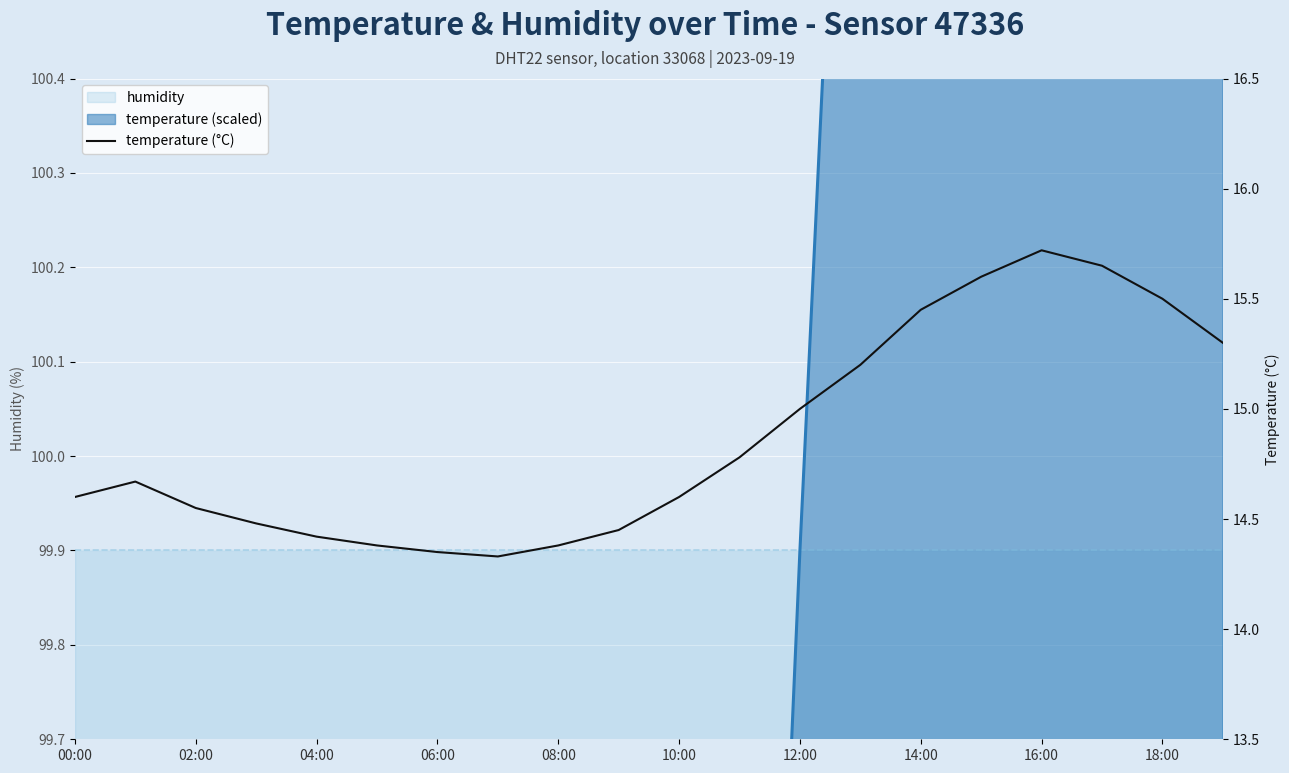

What is the minimum value shown in the chart?

14.3